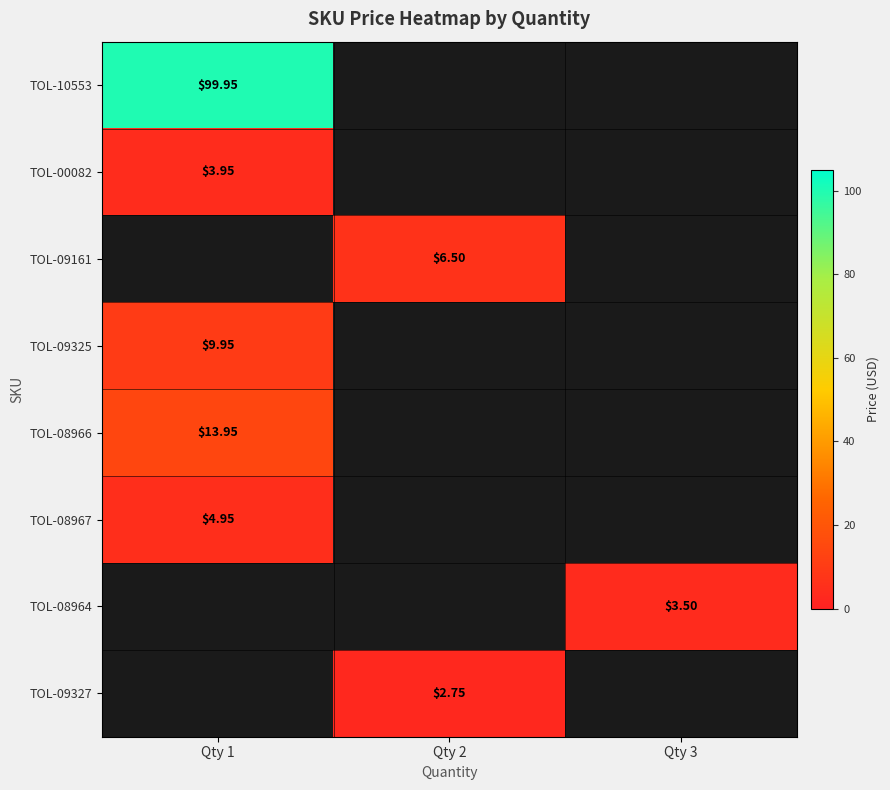

Which has a higher value, Qty 3 or Qty 1?

Qty 1